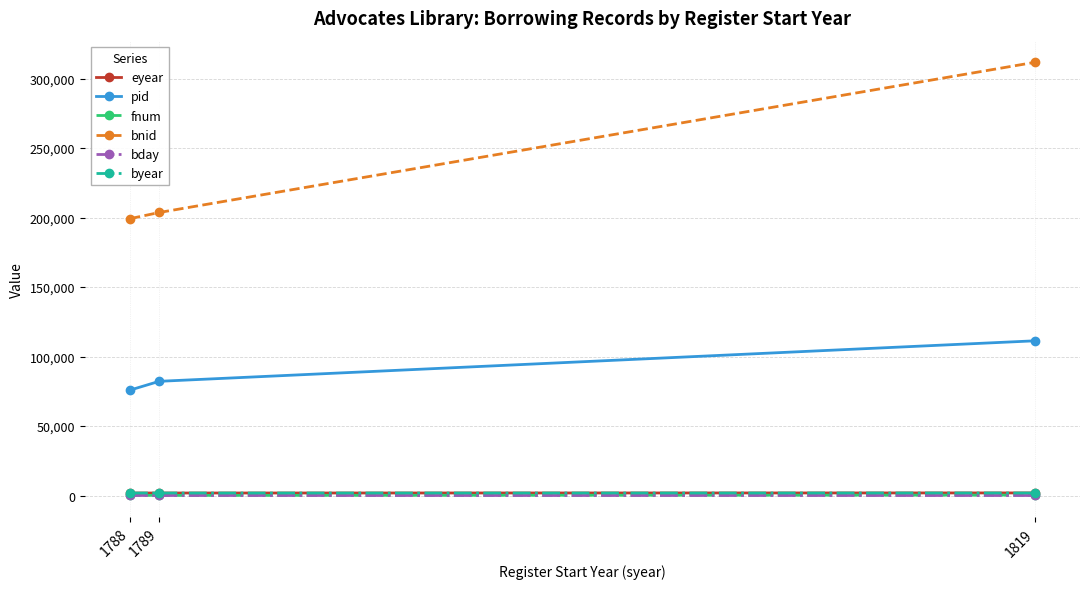

What is the lowest value of the pid series?

75831